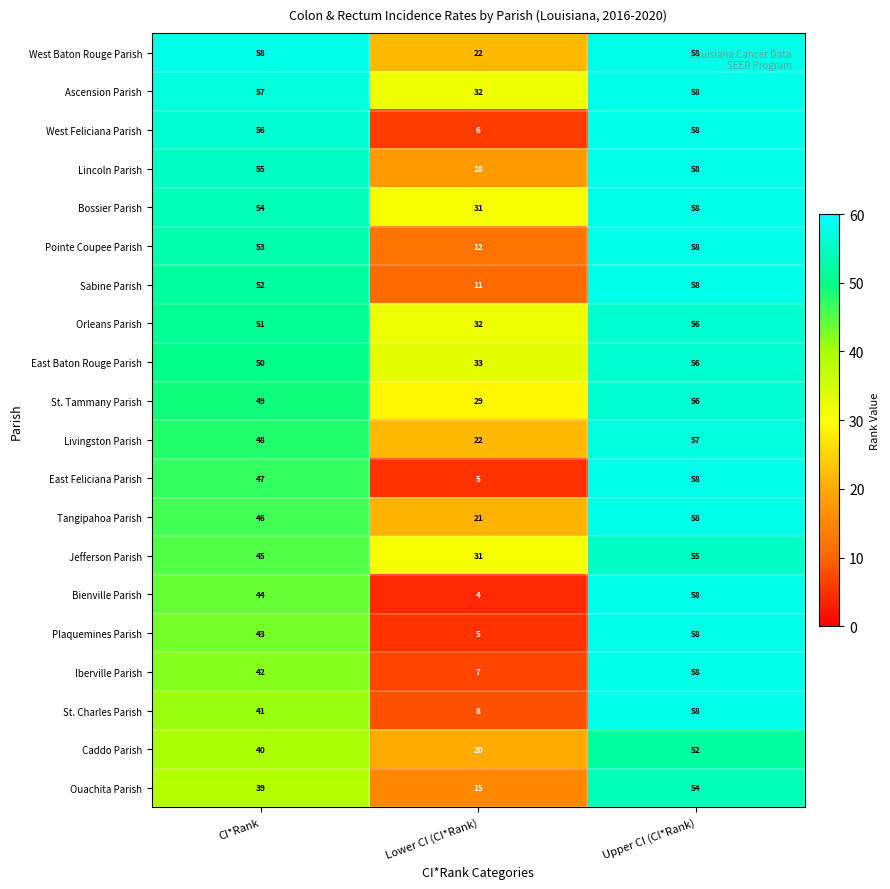

Is the value of Jefferson Parish at Lower CI (CI*Rank) greater than the value of Orleans Parish at Lower CI (CI*Rank)?

No